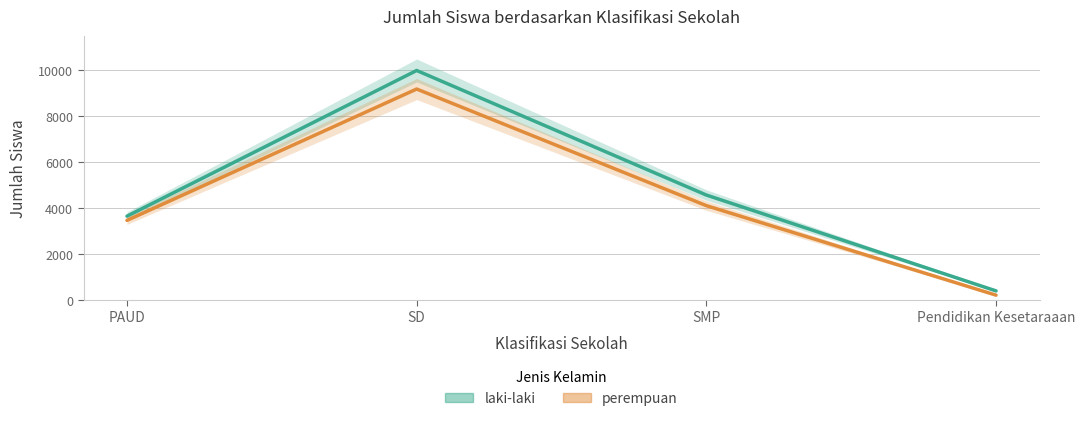

List the series in order of their peak value, lowest first.

perempuan, laki-laki